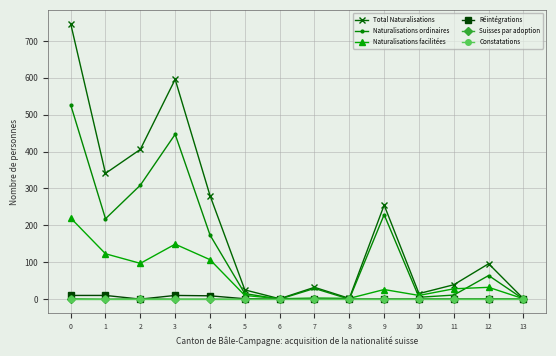

Is it true that Naturalisations ordinaires equals 85 at 4?

False